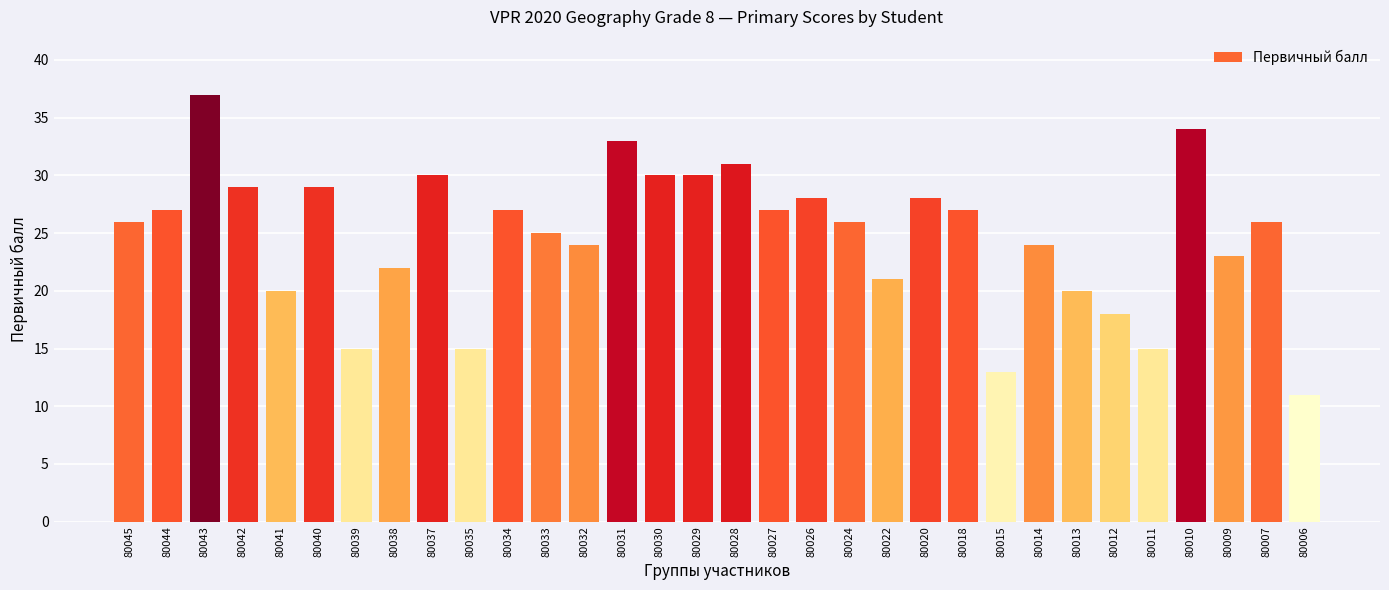

At which category does the chart reach its peak across all series?

80043